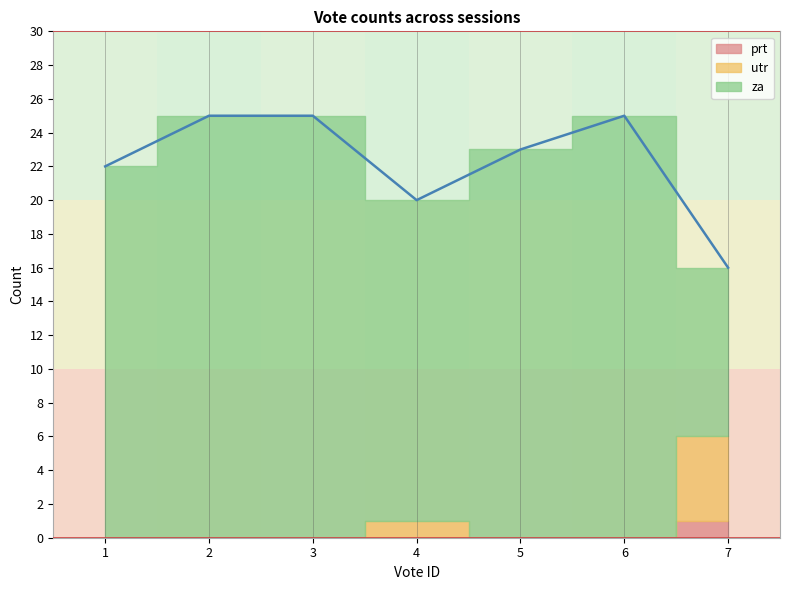

Which series has the widest spread of values?

za